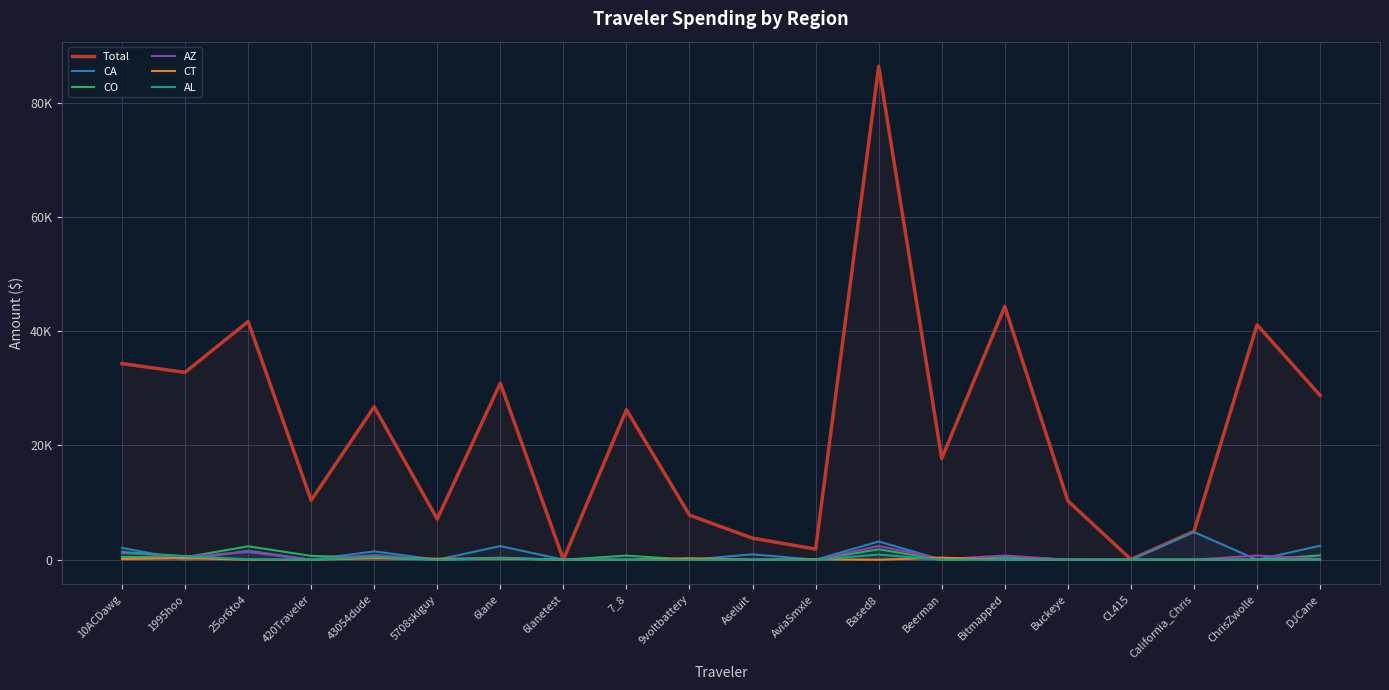

What position from the left is 7_8?

9